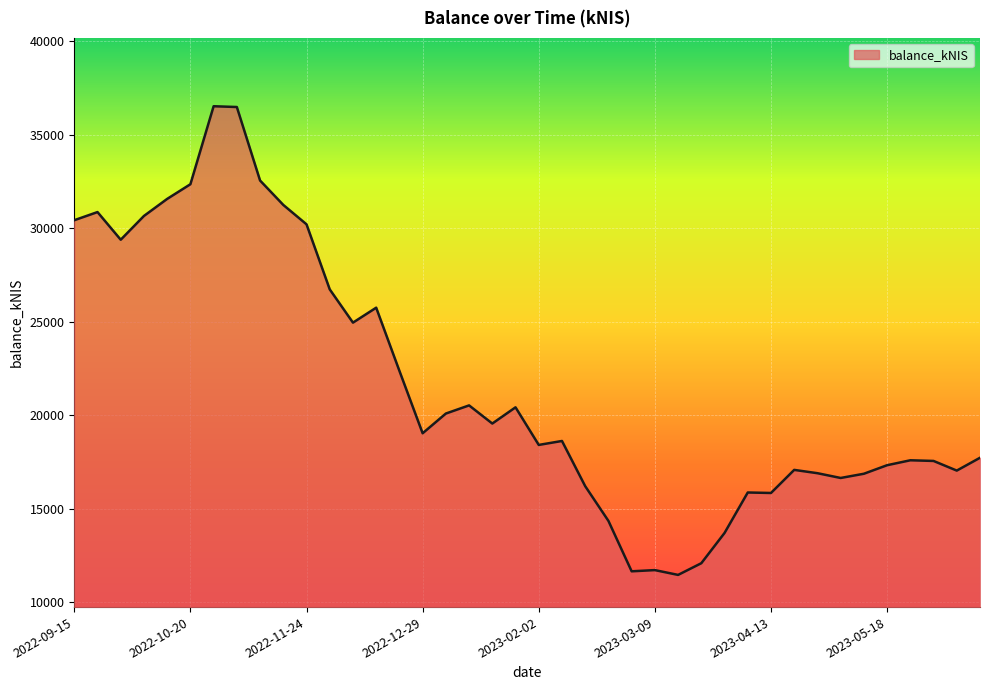

What is the greatest value displayed?

36524.8